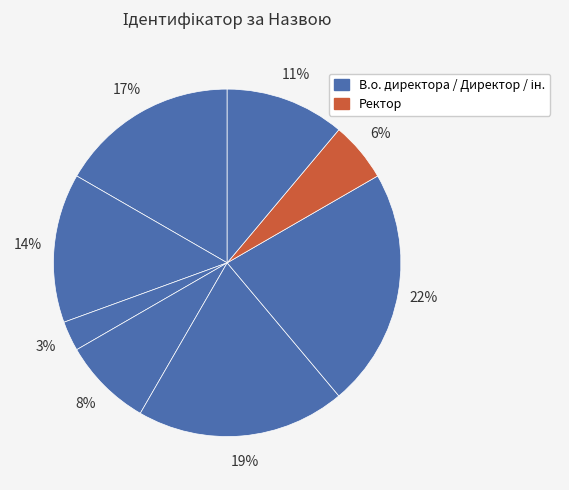

How many slices are in this pie chart?

8